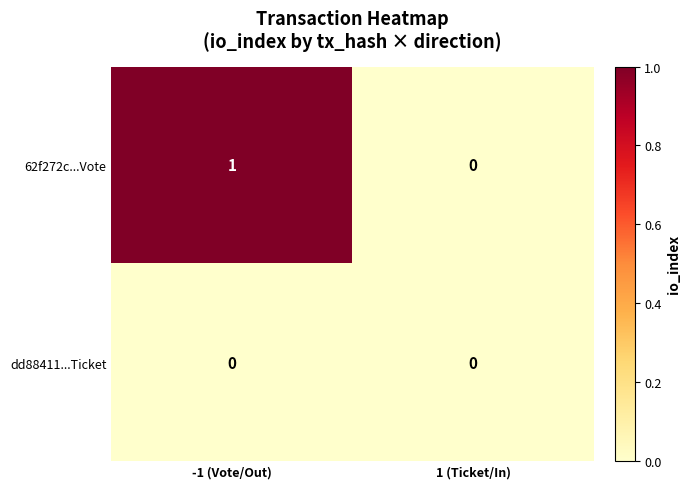

Which series has the largest total across all categories?

62f272c...Vote